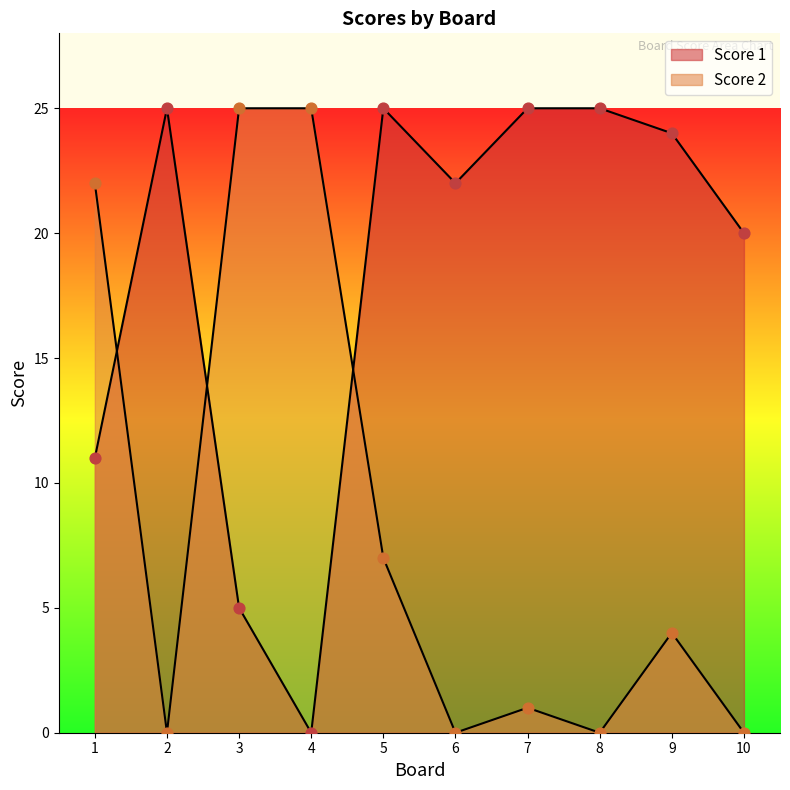

Which series reaches the minimum Y coordinate?

Score 1